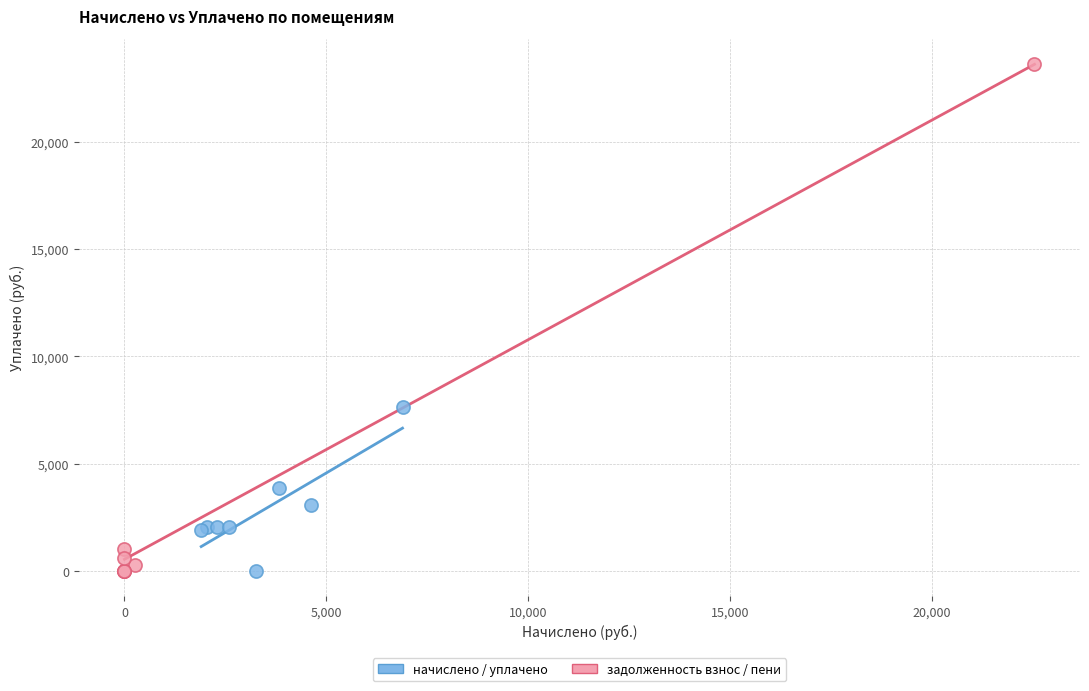

Which series has the largest Y range (max minus min)?

задолженность взнос / пени